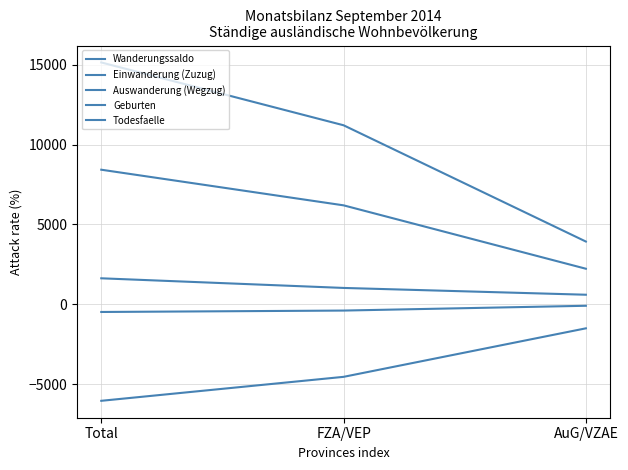

Where does the Todesfaelle series first go above -388?

AuG/VZAE